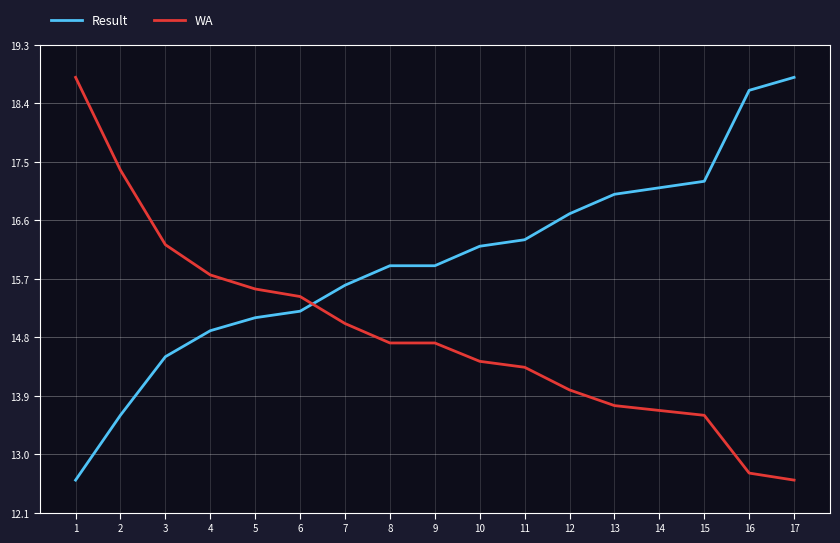

Rank the series by their average value, from lowest to highest.

WA, Result